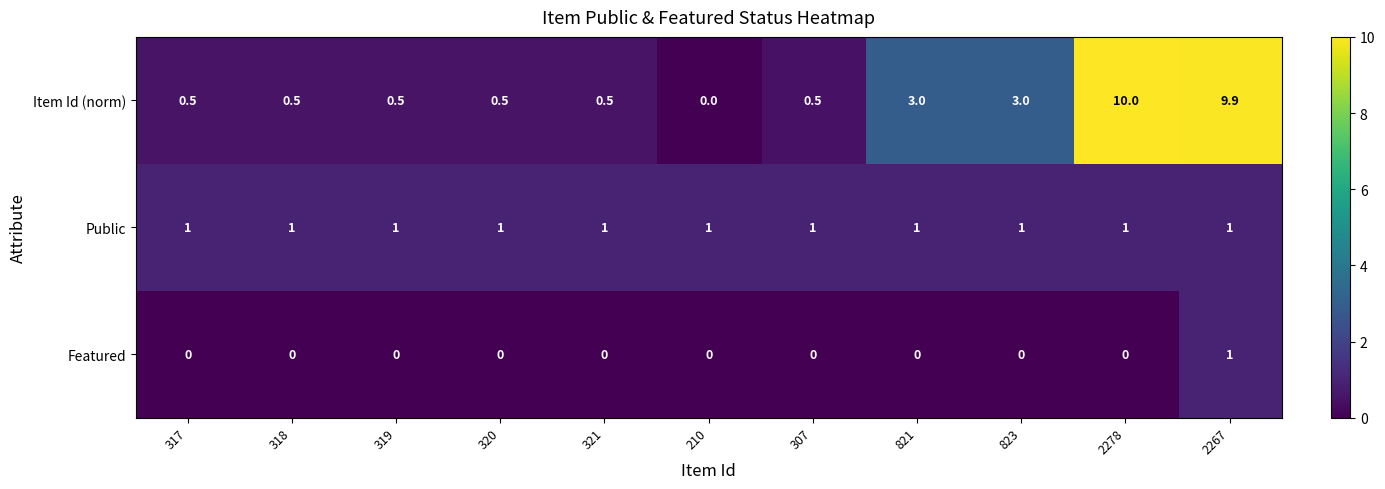

What is the difference between the maximum and minimum values in the Item Id (norm) series?

10.0